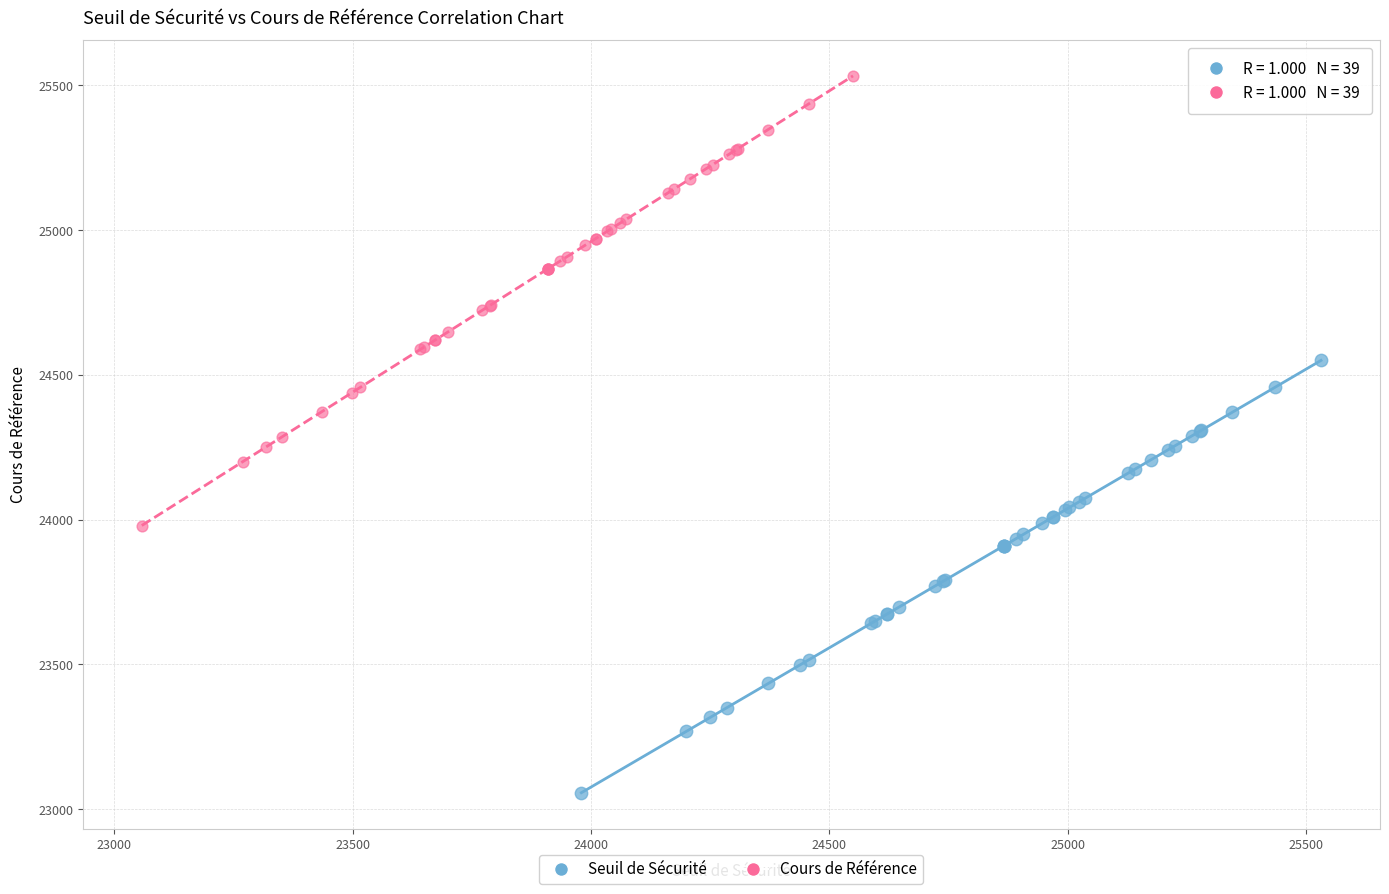

Which series has the largest Y range (max minus min)?

Cours de Référence